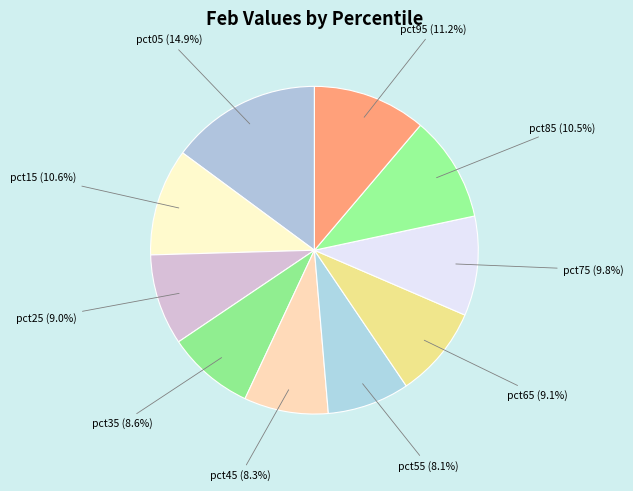

Which slice is the largest?

pct05